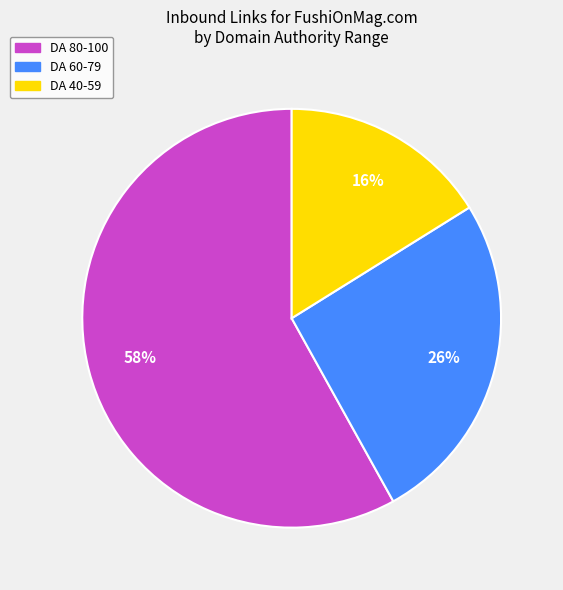

Does any single category account for the majority?

Yes